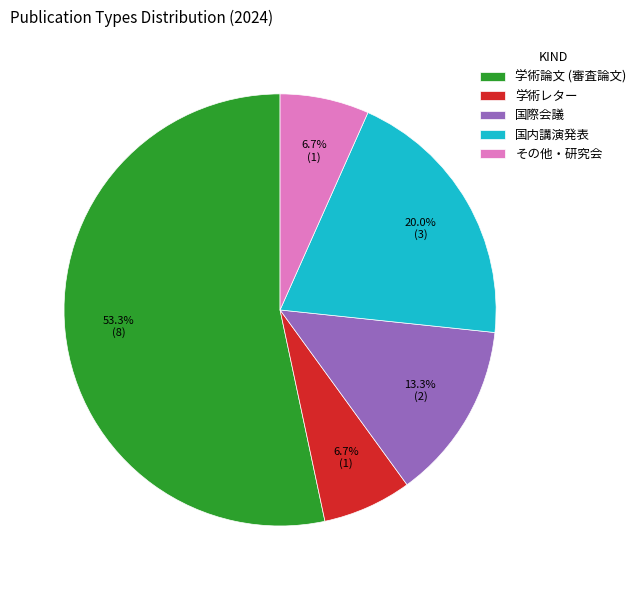

What percentage is NOT represented by 学術論文 (審査論文)?

46.7%